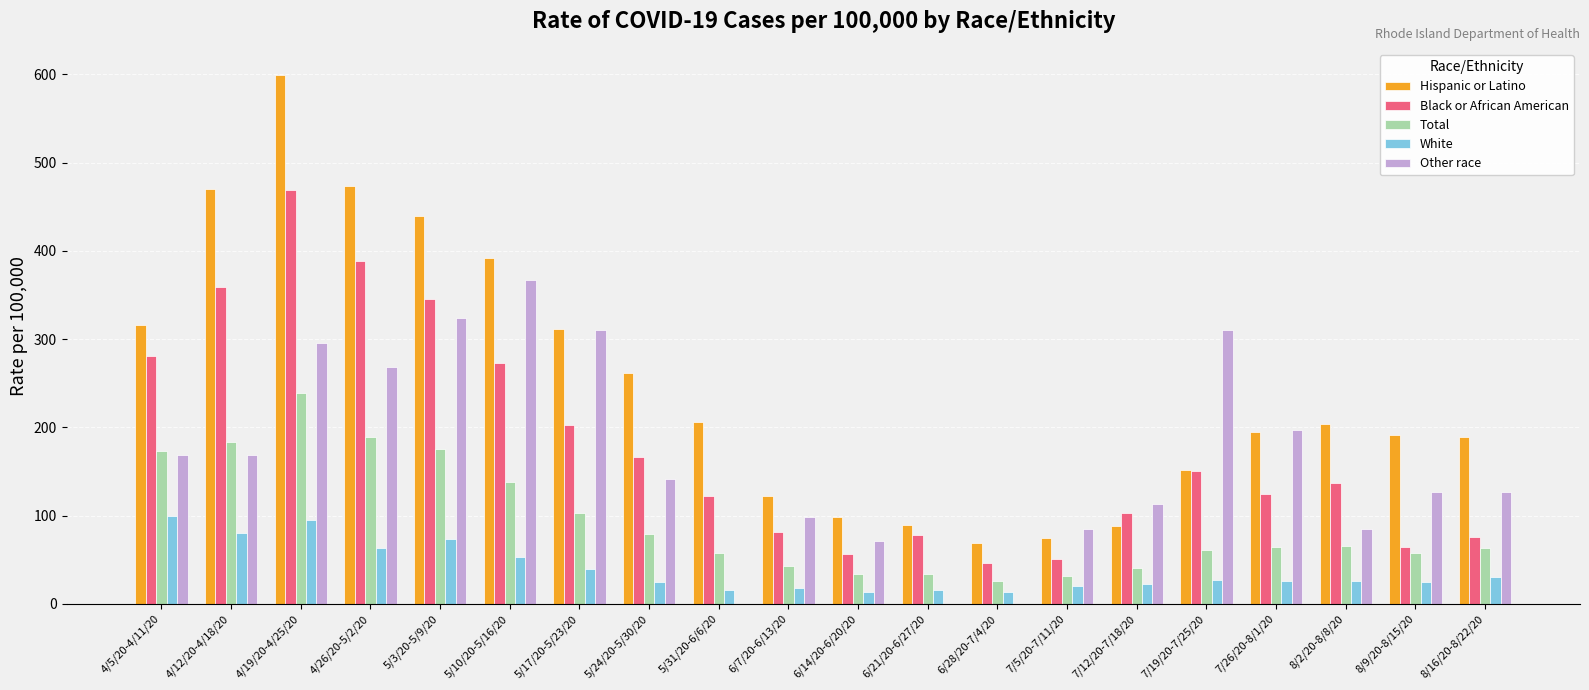

What is the sum of all Other race values?

3258